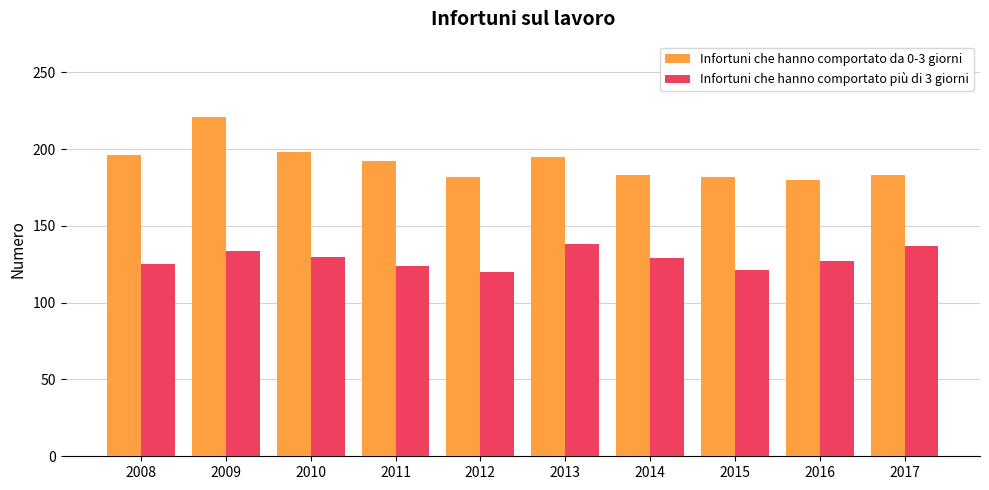

List the series in order of their peak value, lowest first.

Infortuni che hanno comportato più di 3 giorni, Infortuni che hanno comportato da 0-3 giorni